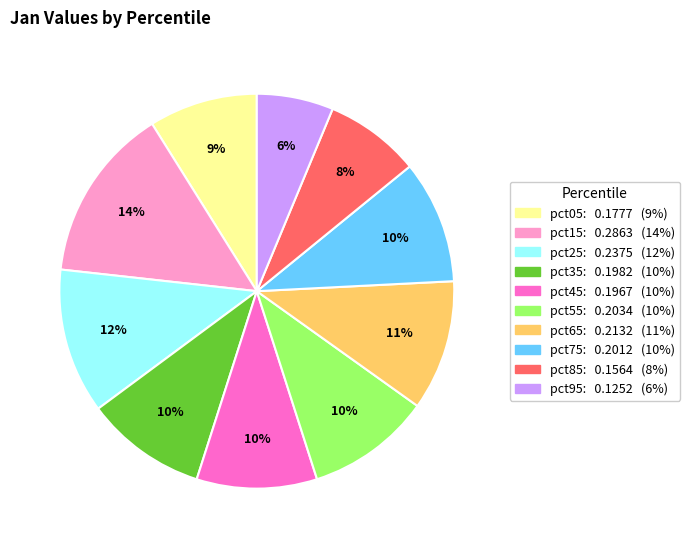

To the nearest percent, what is the average slice percentage?

10%